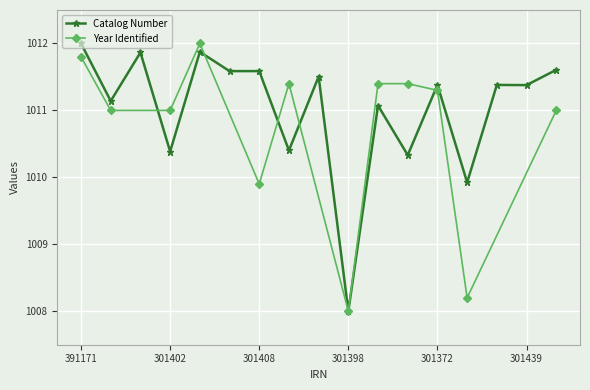

Which category has the lowest value in the Catalog Number series?

301398